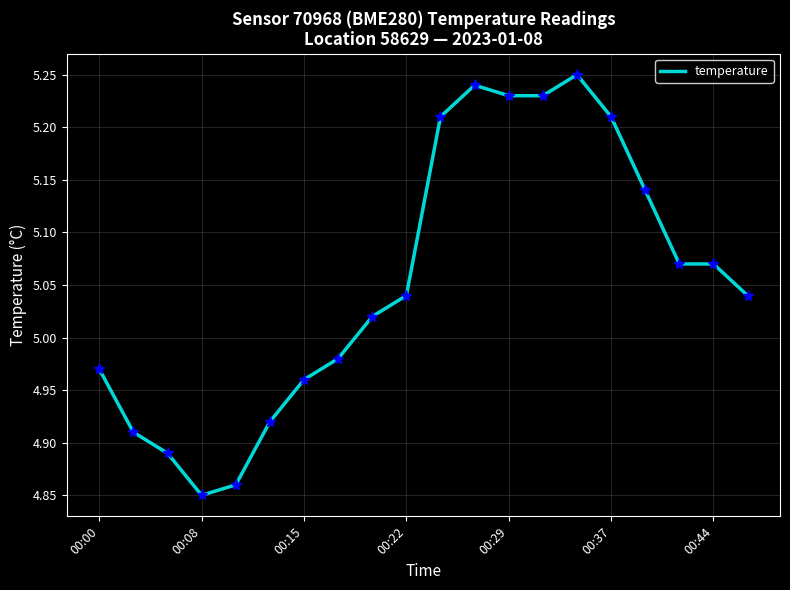

True or false: the data shows 7.1 at 00:44.

False